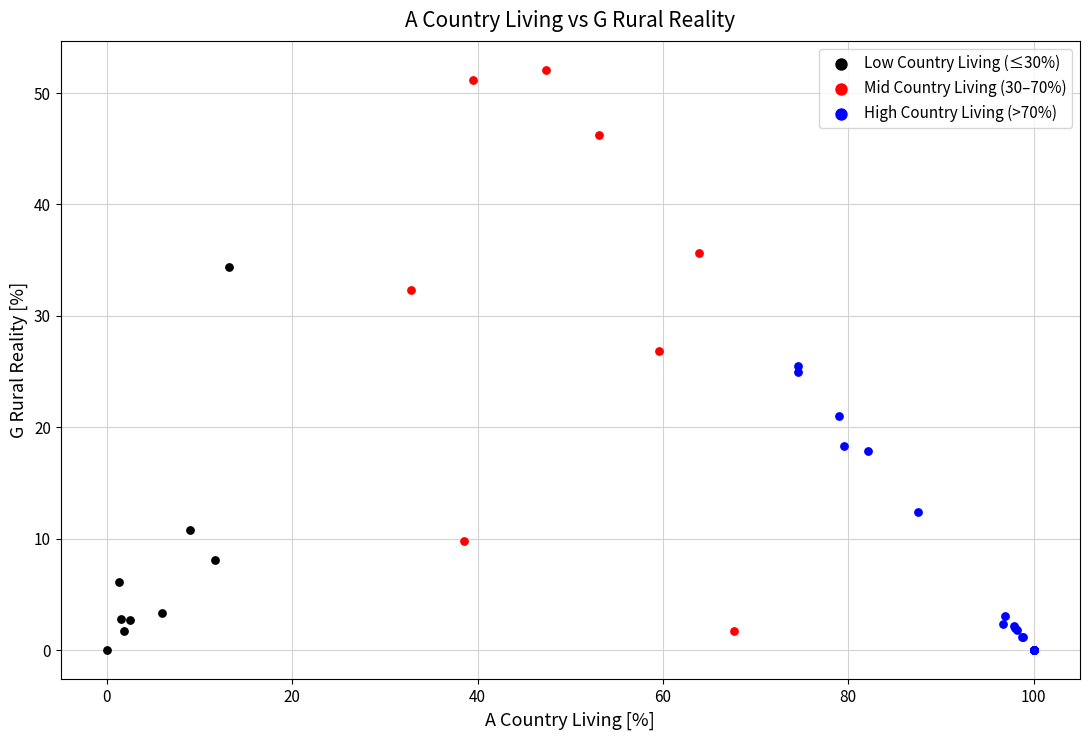

Which series reaches the maximum Y coordinate?

Mid Country Living (30–70%)